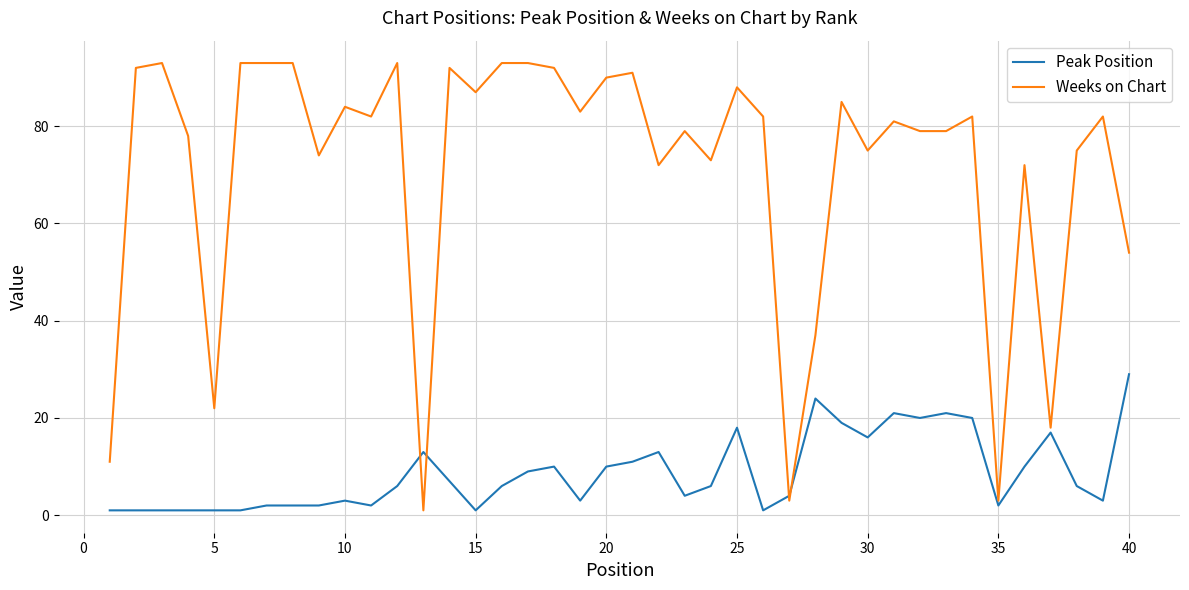

Rank the series by their maximum value, from lowest to highest.

Peak Position, Weeks on Chart